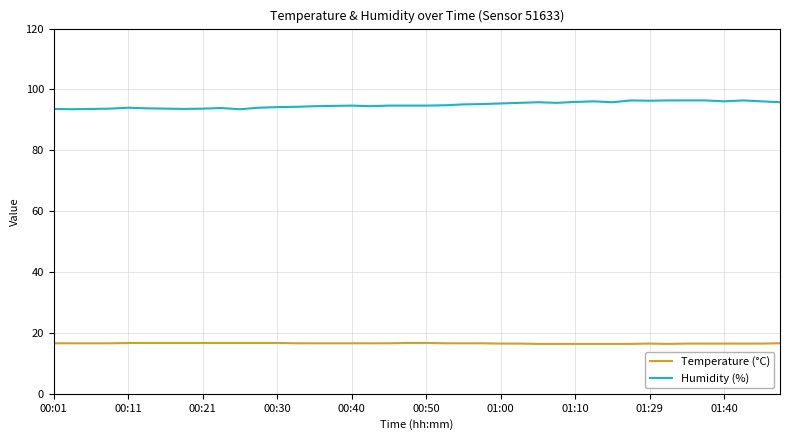

True or false: Temperature (°C) and Humidity (%) cross at least once.

False